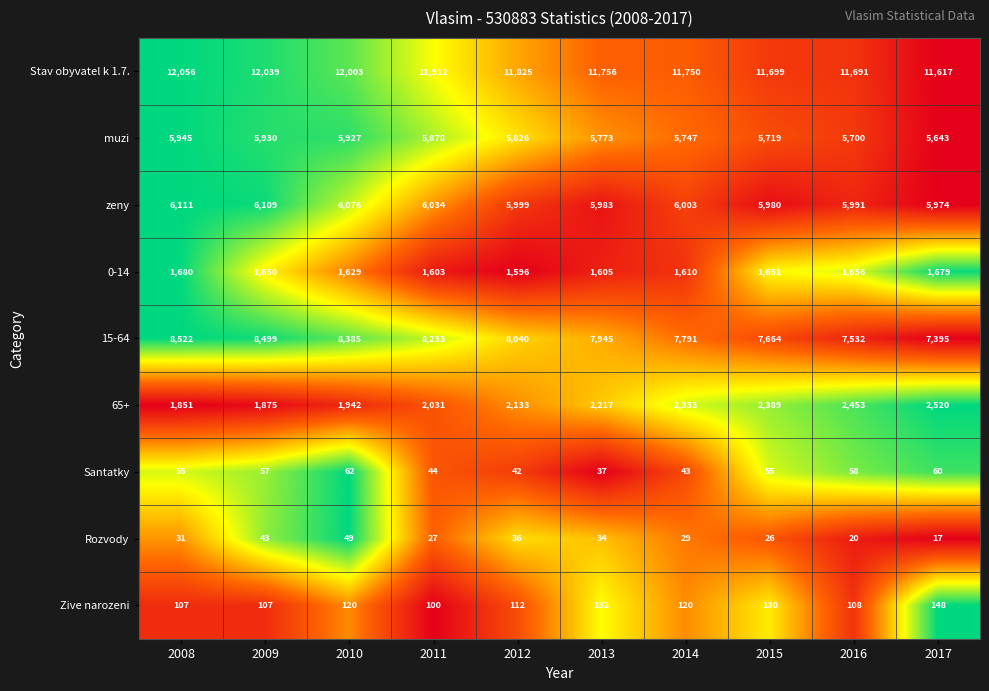

What value does the Stav obyvatel k 1.7. series have at 2008, to the nearest 5?

12055